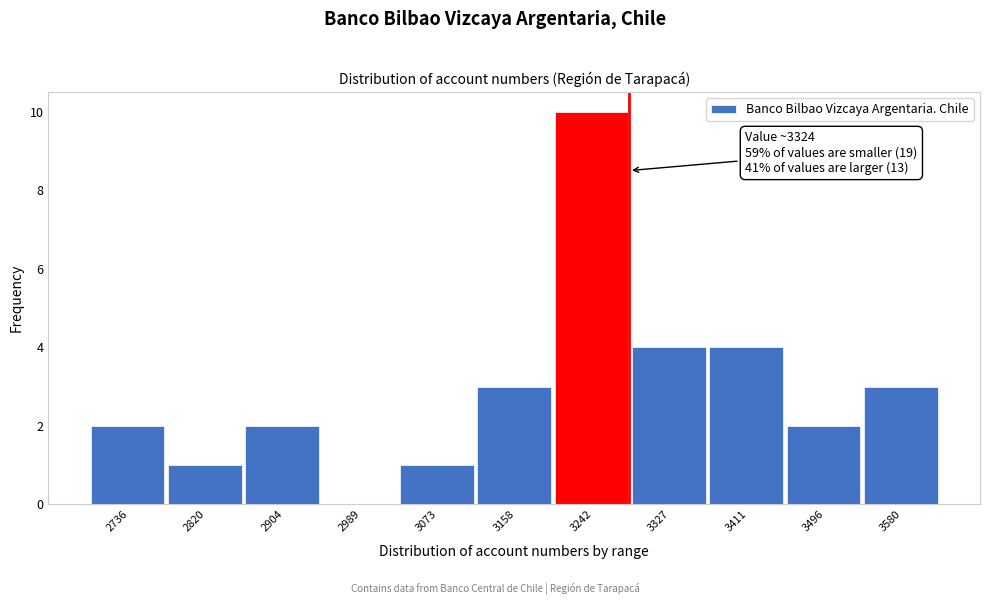

Reading right to left, extract all data points from this chart.

3580=3	3496=2	3411=4	3327=4	3242=10	3158=3	3073=1	2989=0	2904=2	2820=1	2736=2